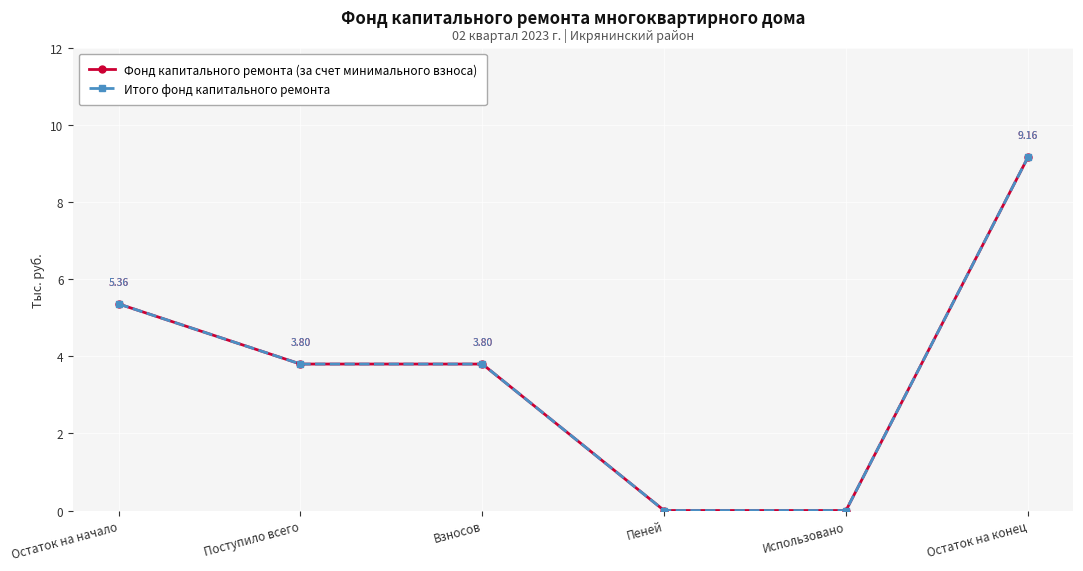

Is this an area chart (filled region under the line)?

No